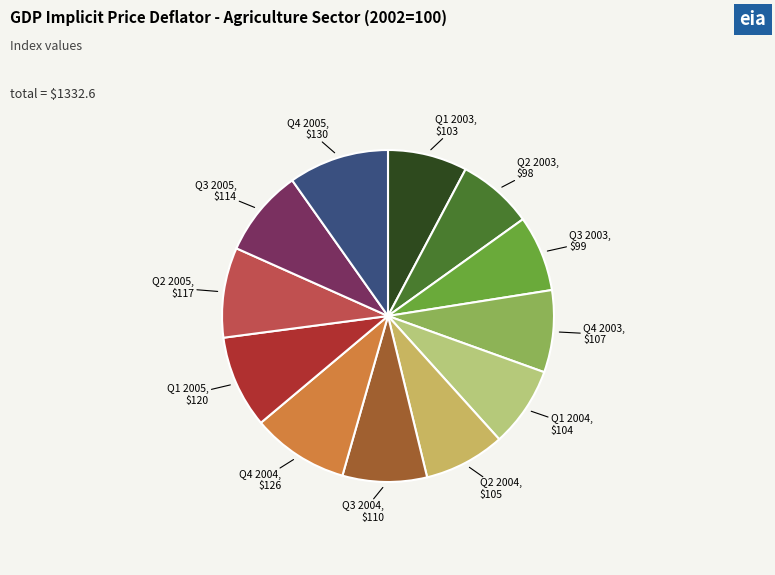

Does any single category account for the majority?

No